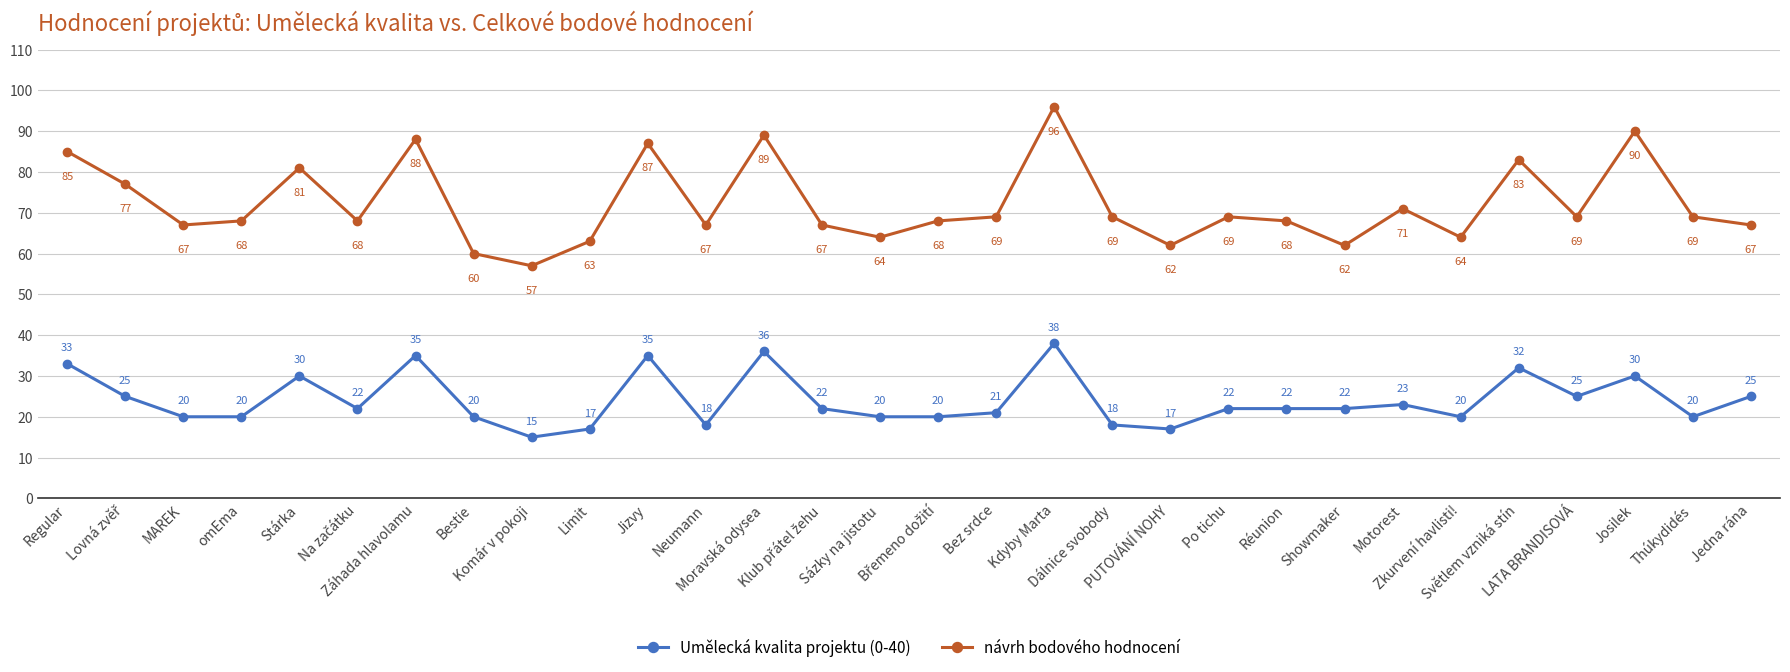

Count the number of categories in the chart.

30